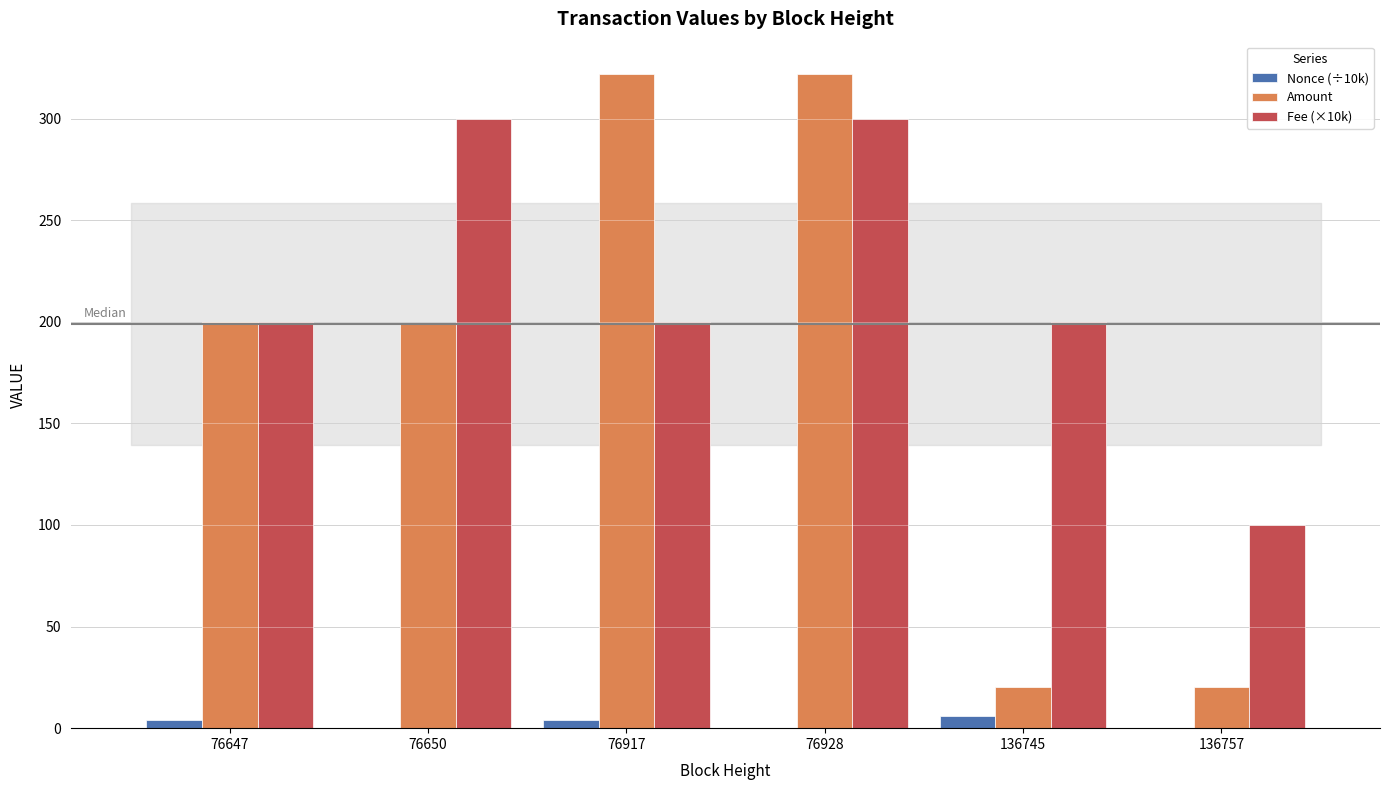

What is the sum of the Nonce (÷10k) values at 76917 and 76928?

3.9